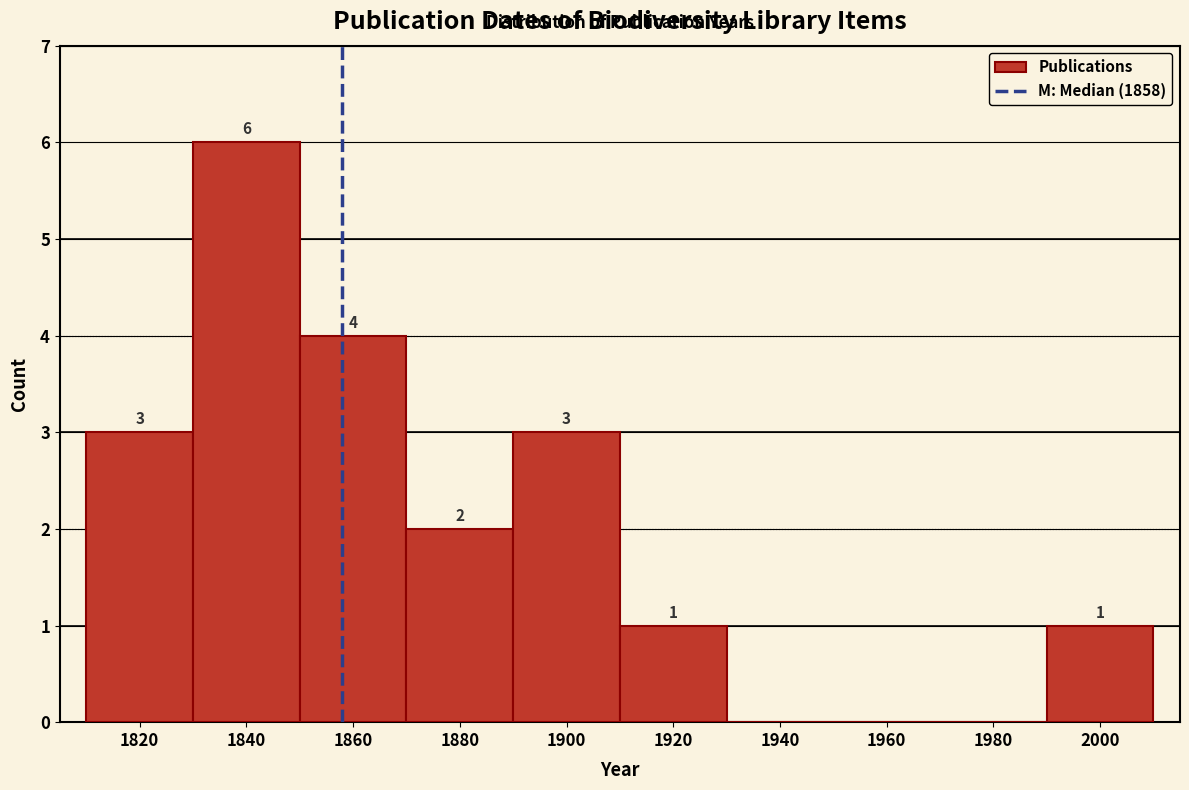

Which range on the x-axis has the tallest bar?

1830 to 1850